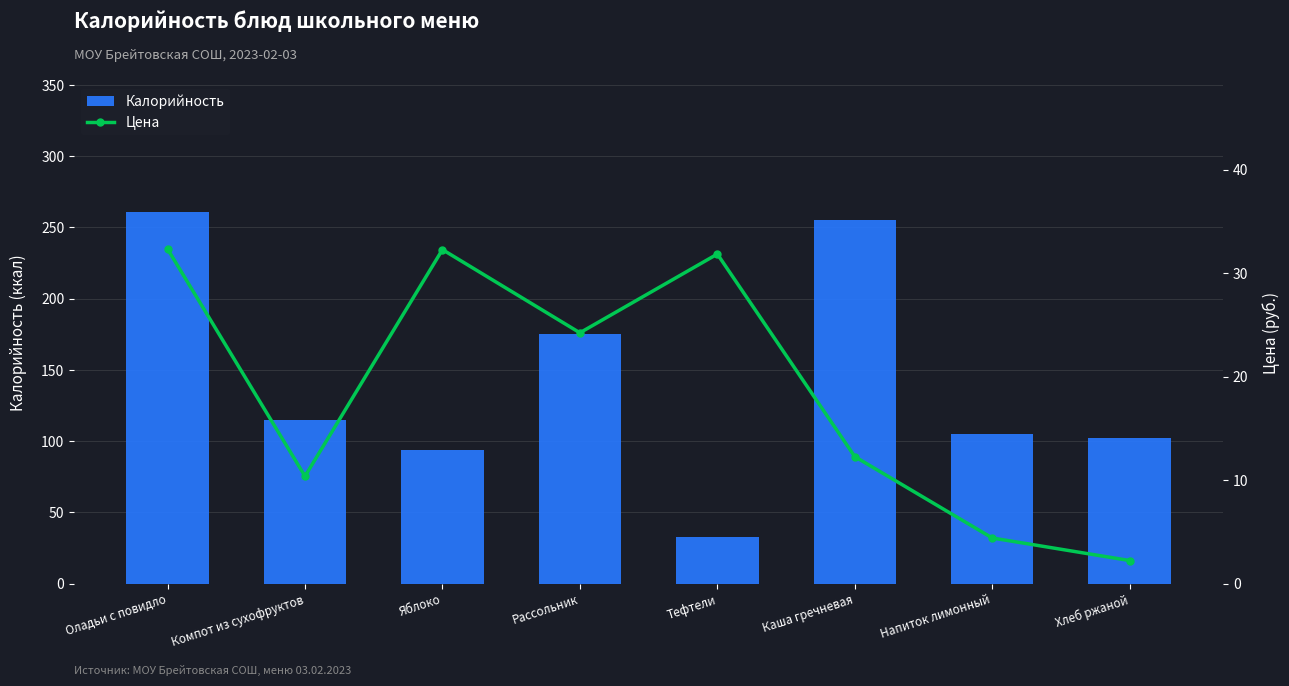

What is the highest value of the Цена series?

32.3